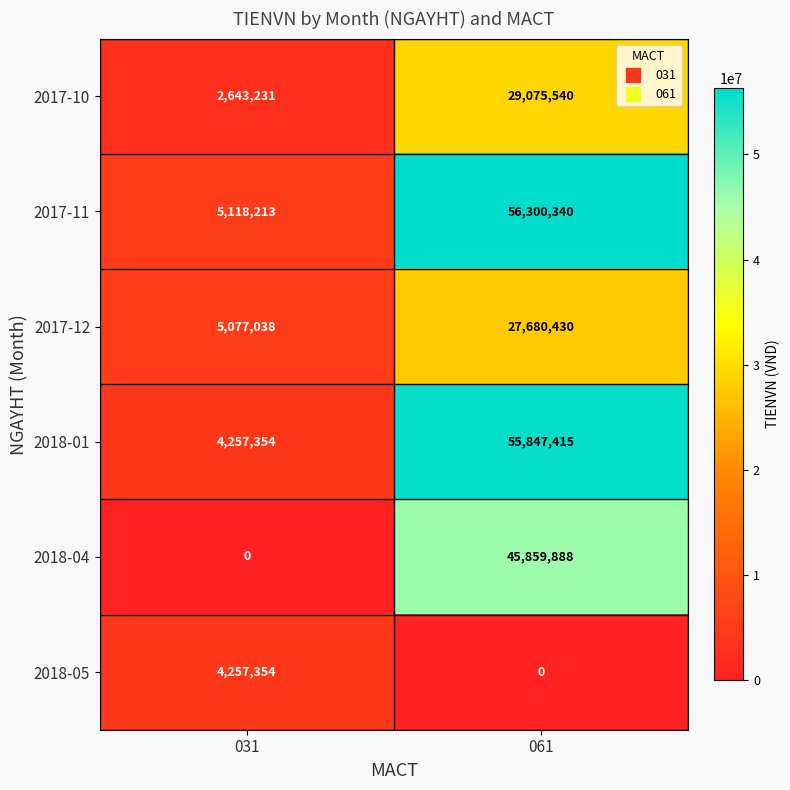

Reading left to right, transcribe all the data shown in this chart.

2017-10: 031=2643231	061=29075540
2017-11: 031=5118213	061=56300340
2017-12: 031=5077038	061=27680430
2018-01: 031=4257354	061=55847415
2018-04: 031=0	061=45859888
2018-05: 031=4257354	061=0